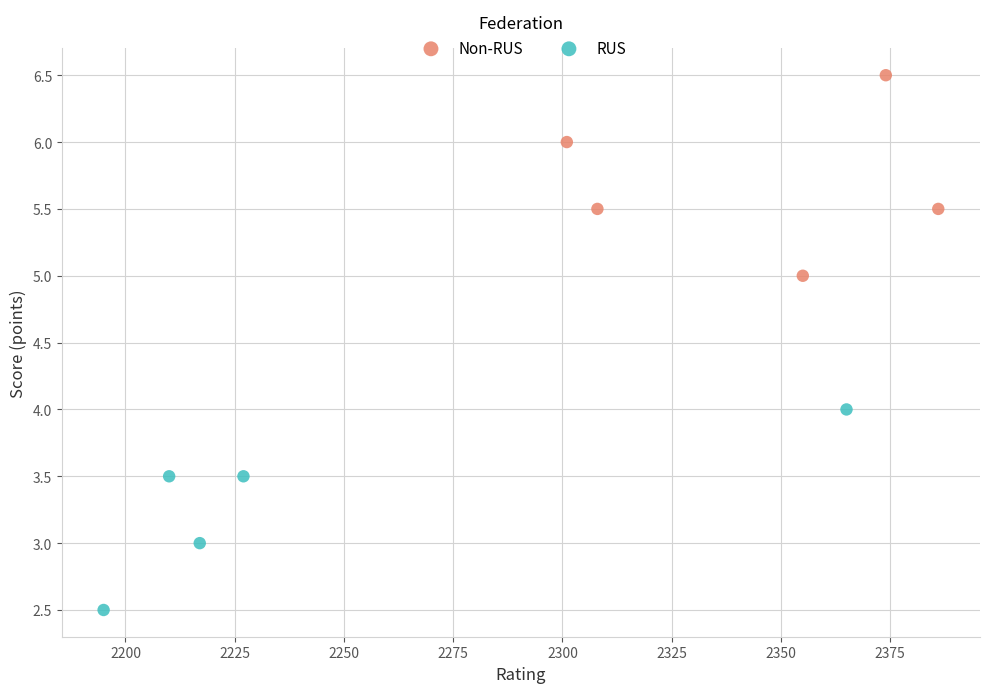

Which series contains the highest Y value?

Non-RUS